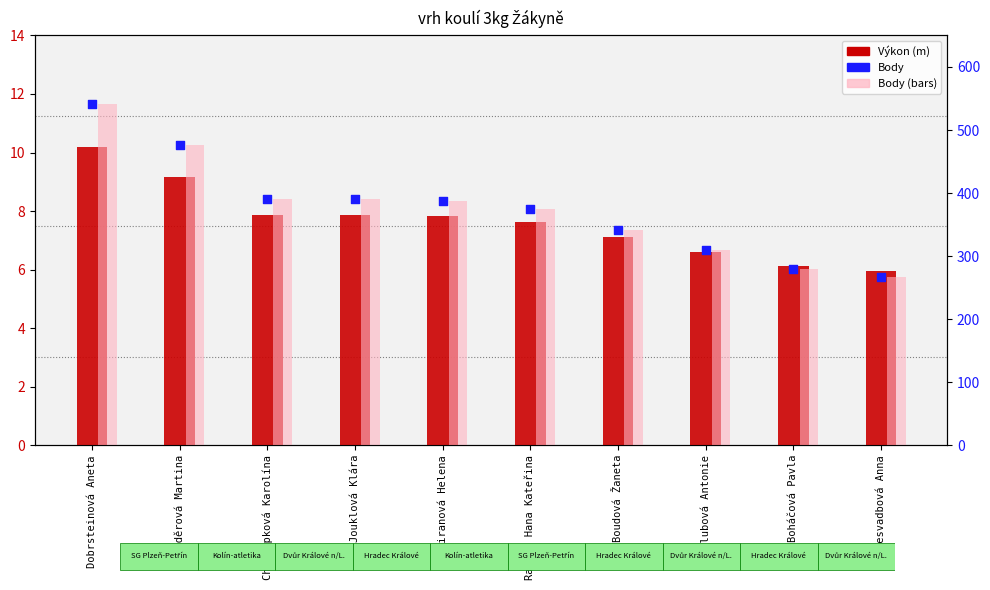

Which series contains the lowest Y value?

Výkon (m)